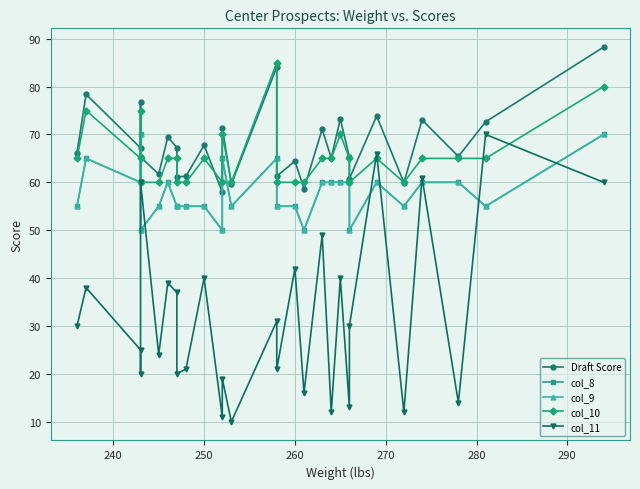

True or false: col_9 has more than 2 interior local peaks.

True